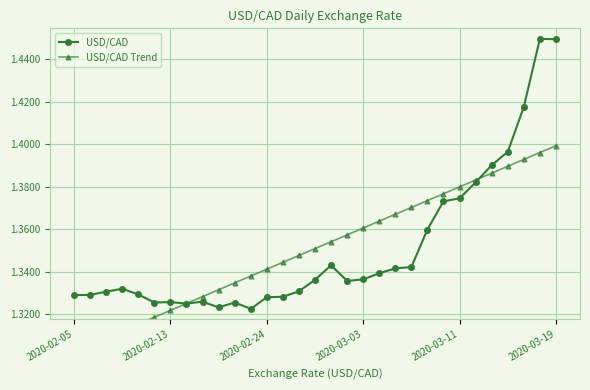

True or false: USD/CAD has more than 0 interior local peaks.

True